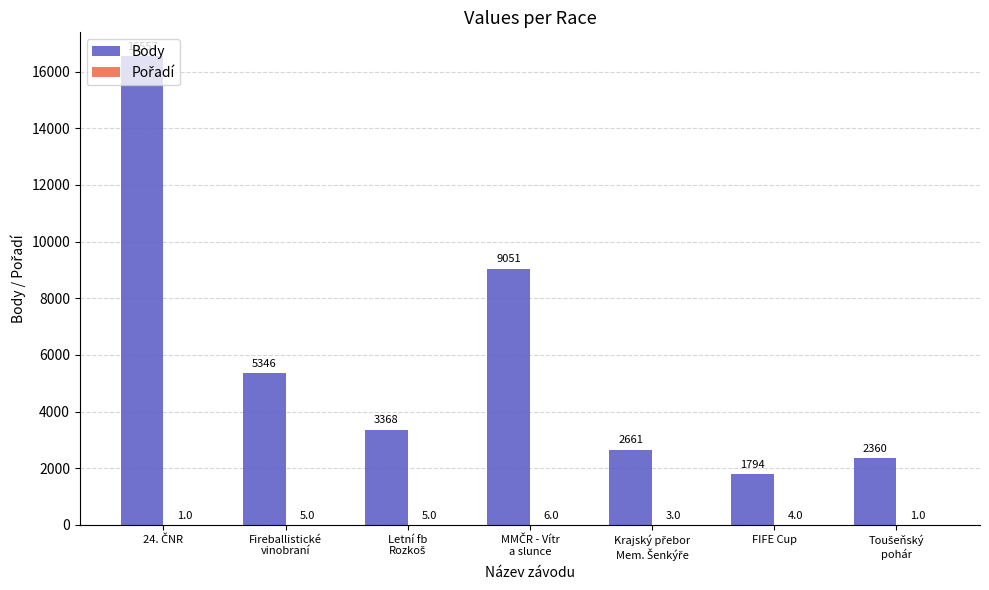

What is the maximum value for Body?

16557